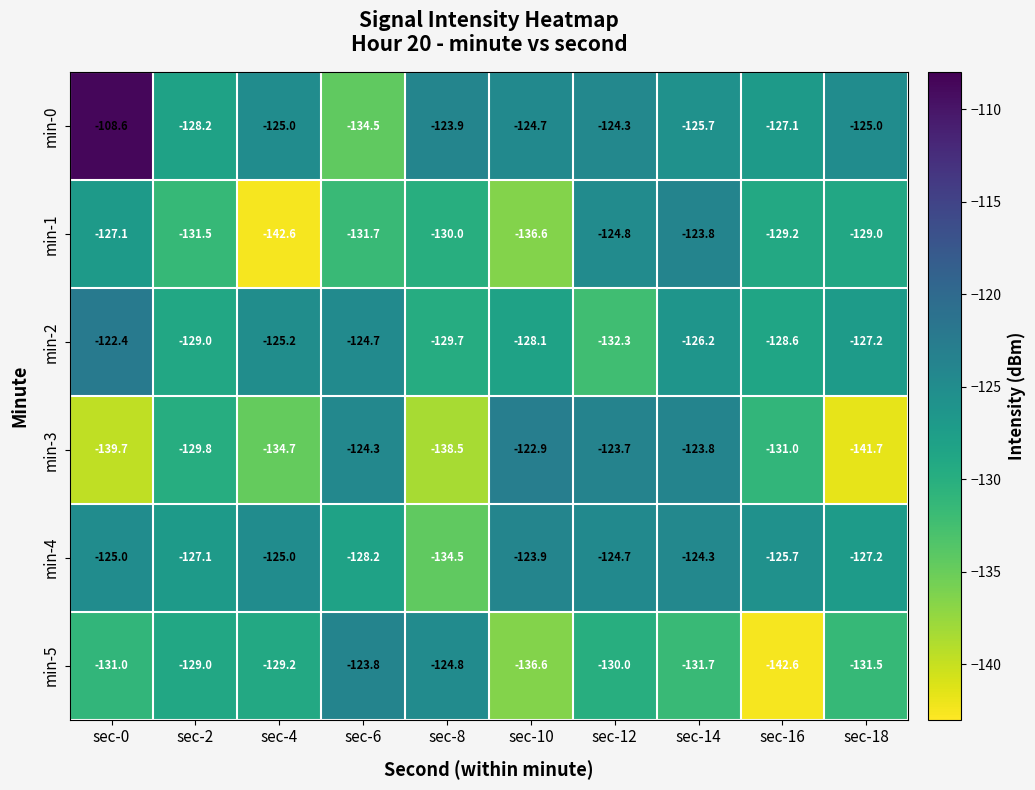

Rank the categories by min-3 value from lowest to highest.

sec-18, sec-0, sec-8, sec-4, sec-16, sec-2, sec-6, sec-14, sec-12, sec-10